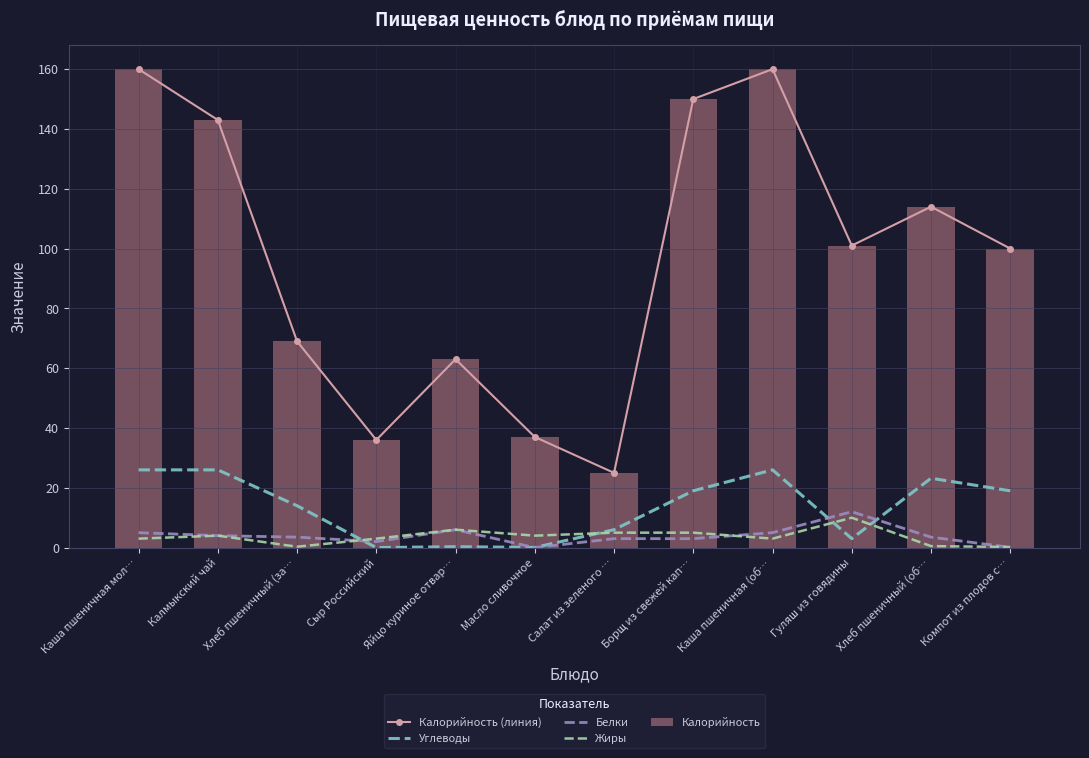

The value of Углеводы at Каша пшеничная мол… is 8.3. True or false?

False